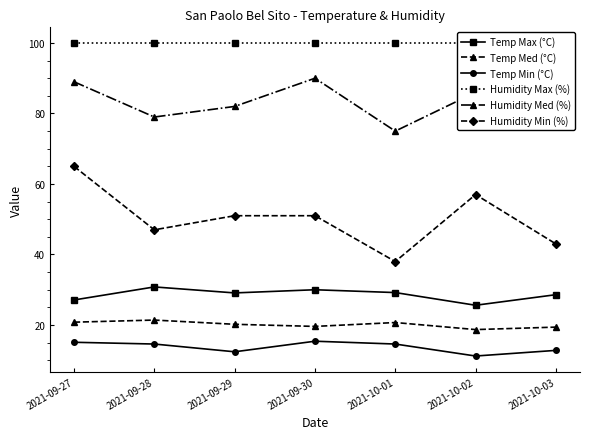

Reading right to left, transcribe all the data shown in this chart.

Temp Max (°C): 28.6	25.6	29.2	30.0	29.1	30.8	27.1
Temp Med (°C): 19.4	18.7	20.7	19.6	20.2	21.4	20.8
Temp Min (°C): 12.8	11.2	14.6	15.4	12.4	14.6	15.1
Humidity Max (%): 100.0	100.0	100.0	100.0	100.0	100.0	100.0
Humidity Med (%): 81.0	86.0	75.0	90.0	82.0	79.0	89.0
Humidity Min (%): 43.0	57.0	38.0	51.0	51.0	47.0	65.0